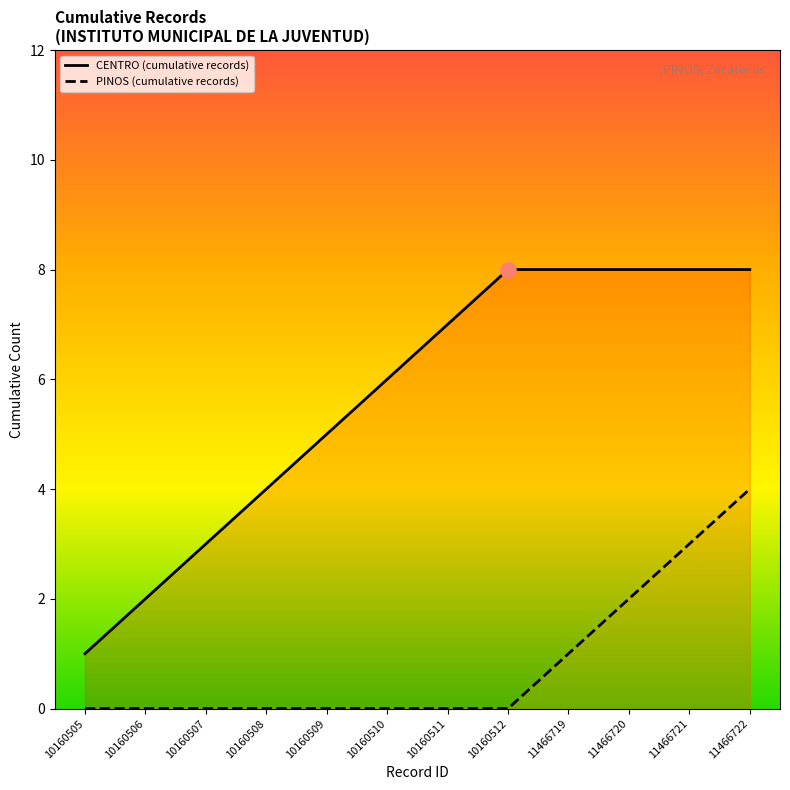

Which series has the widest spread of Y values?

CENTRO (cumulative records)